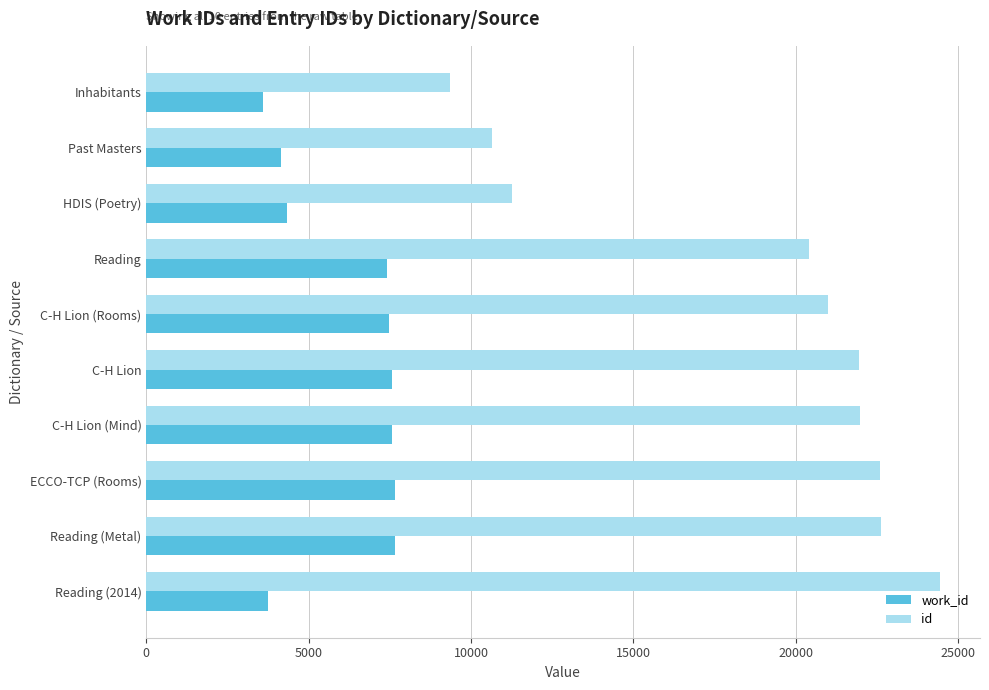

Which series has the largest total across all categories?

id